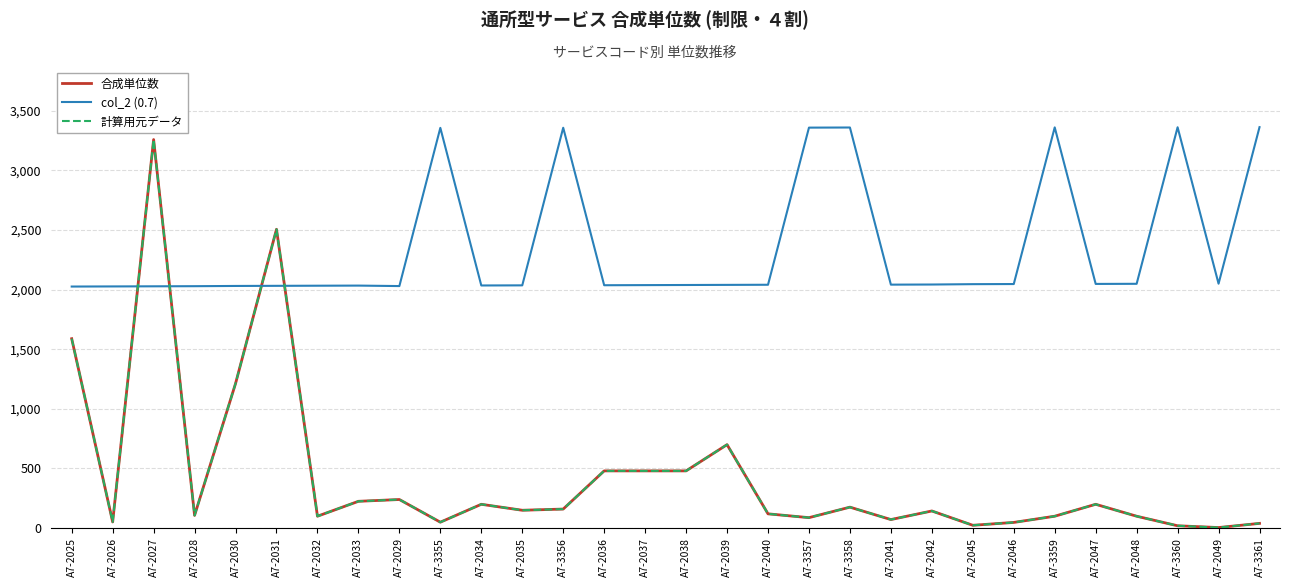

Does the chart have visible grid lines?

Yes